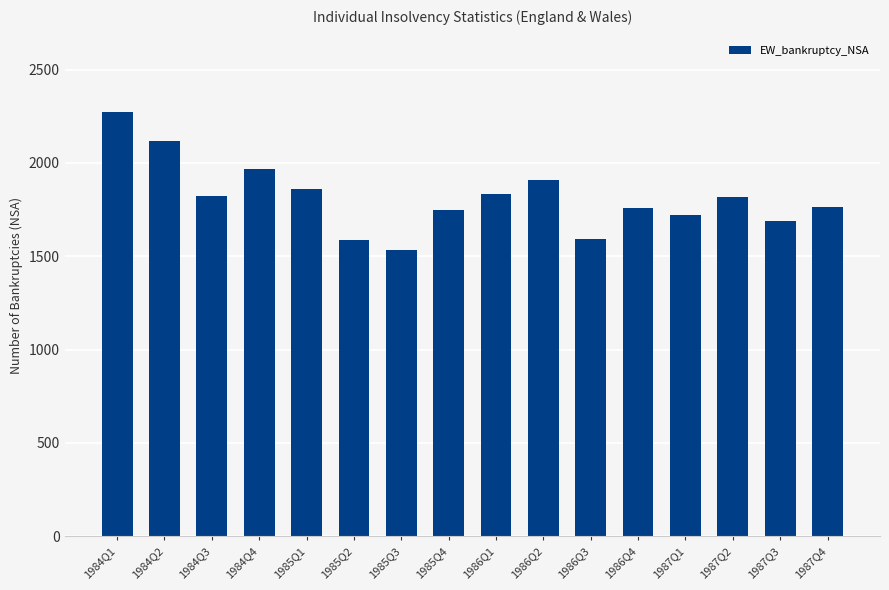

The chart shows a value of 1761 at 1986Q4. True or false?

True